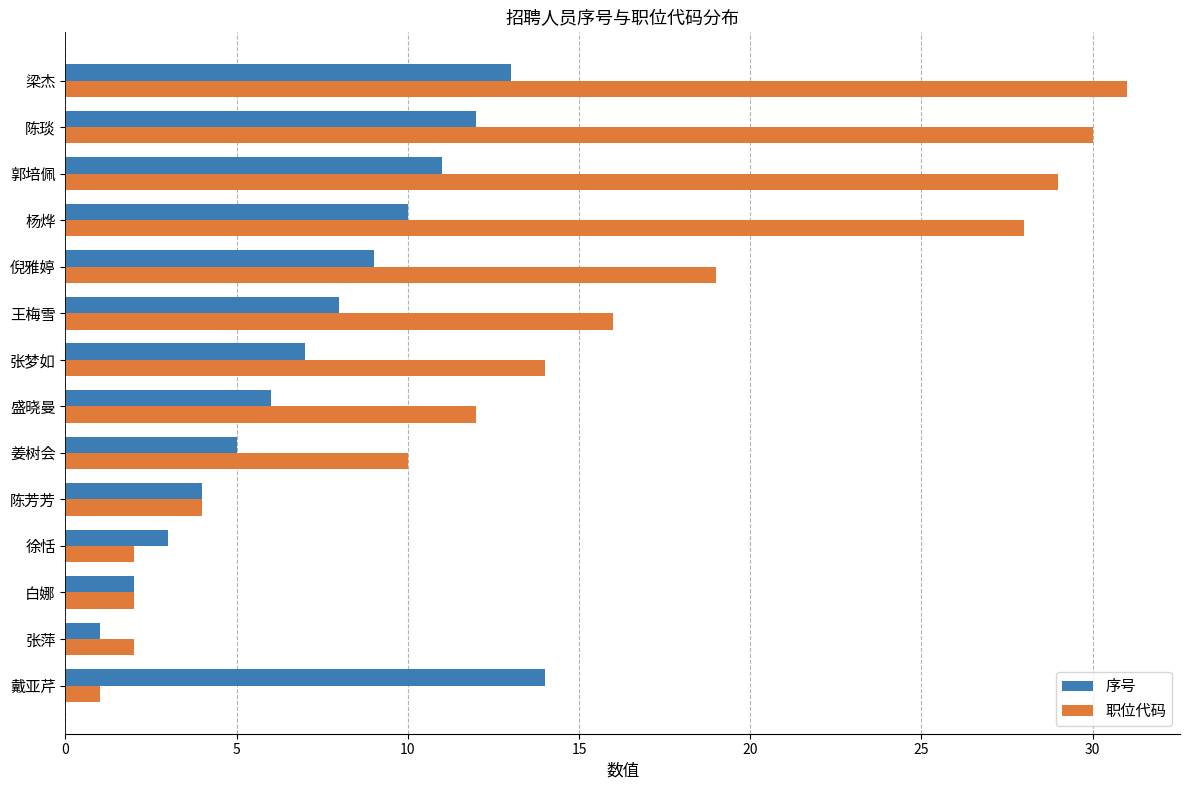

At how many categories does at least one series exceed 15?

6